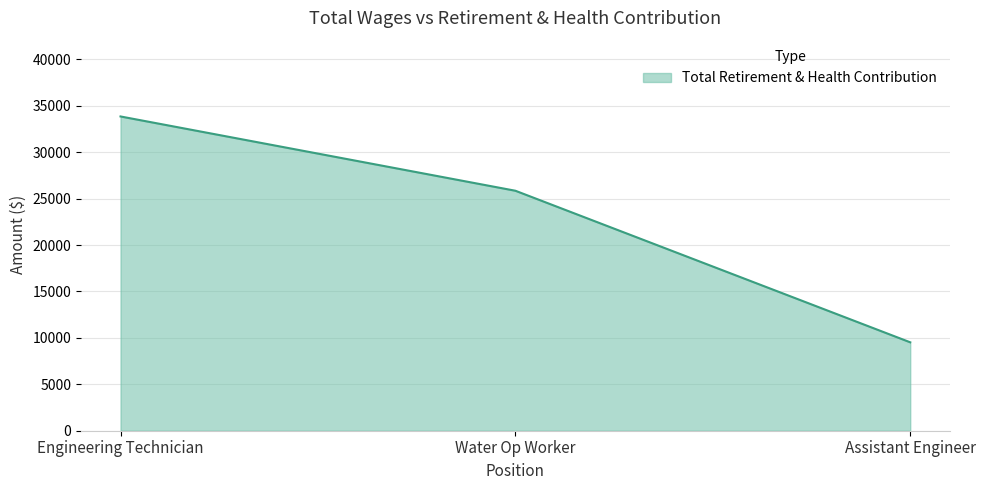

How many series are shown in this chart?

1